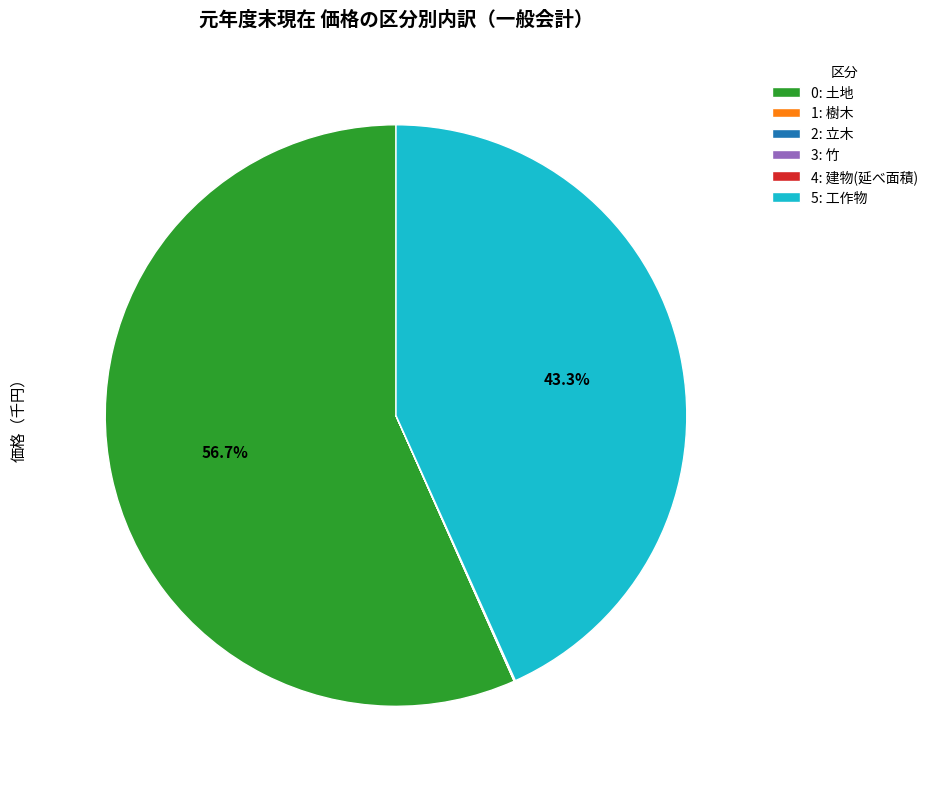

What is the largest slice in the pie chart?

0: 土地